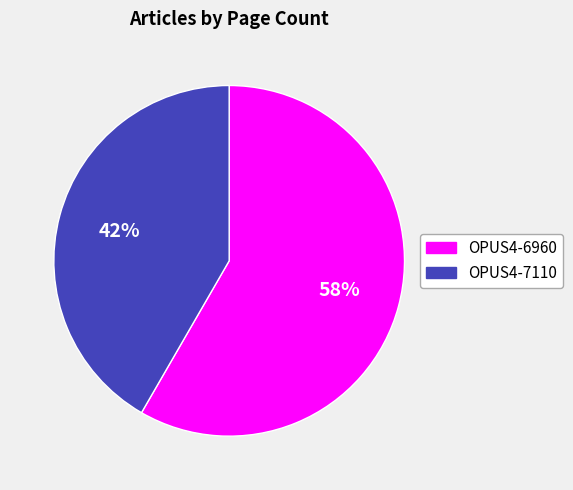

How many slices are in this pie chart?

2